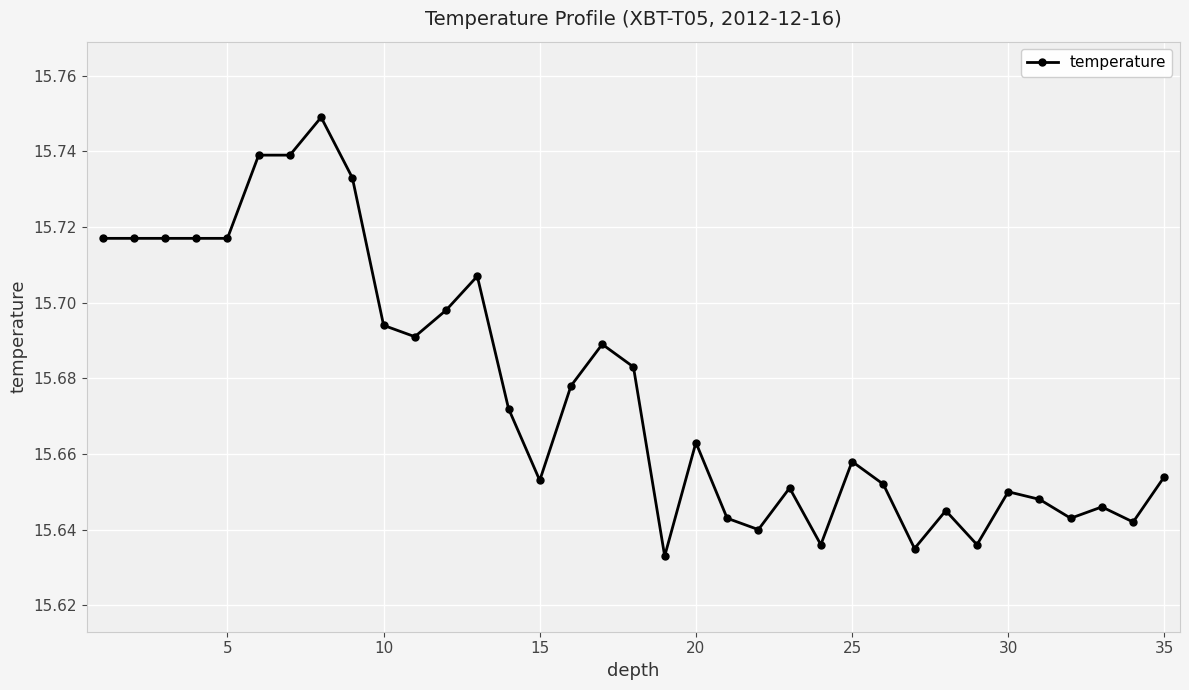

How many values are between 15 and 16?

35